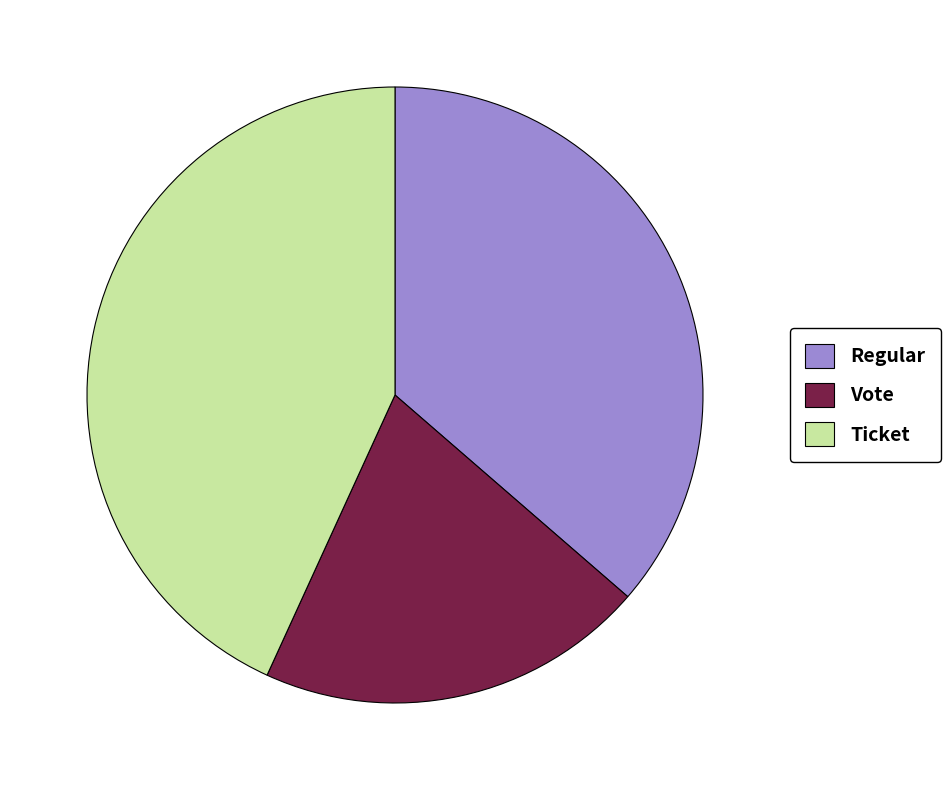

Between Regular and Ticket, which is larger?

Ticket